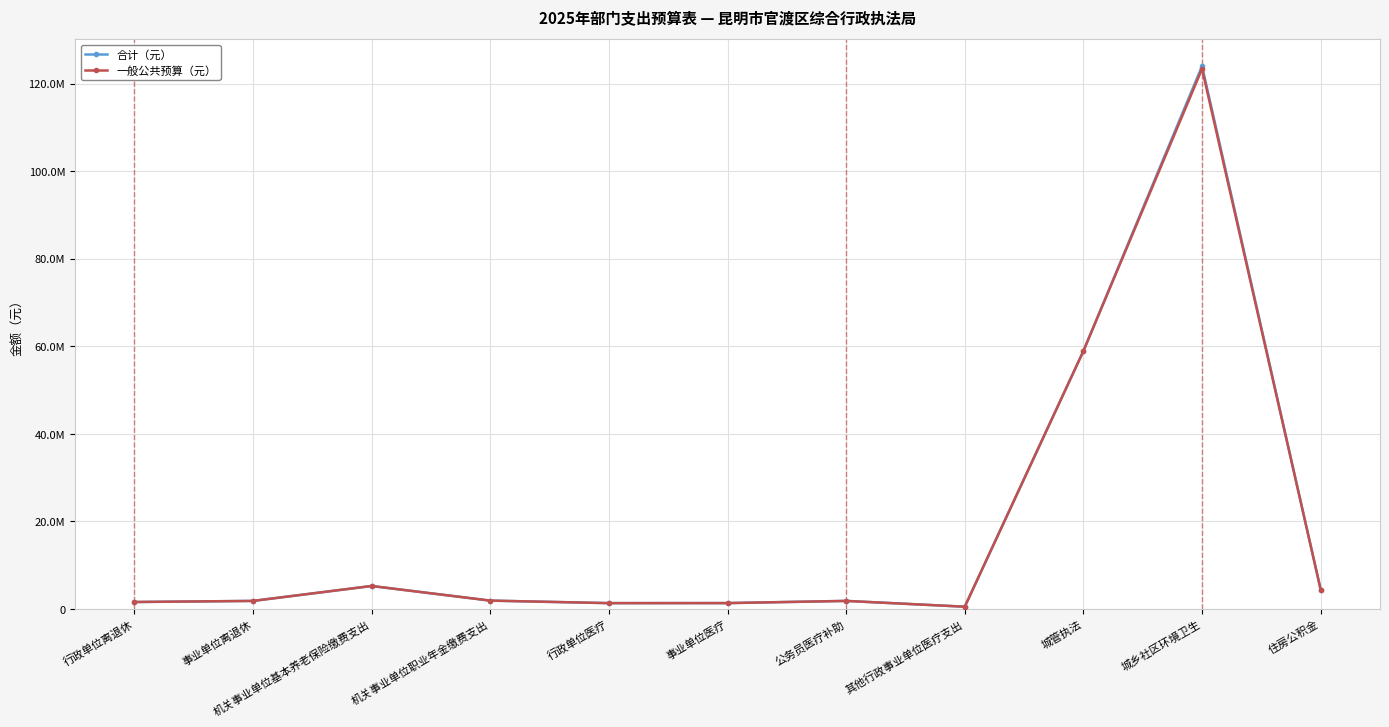

True or false: 合计（元） has more than 1 points higher than both neighbors.

True